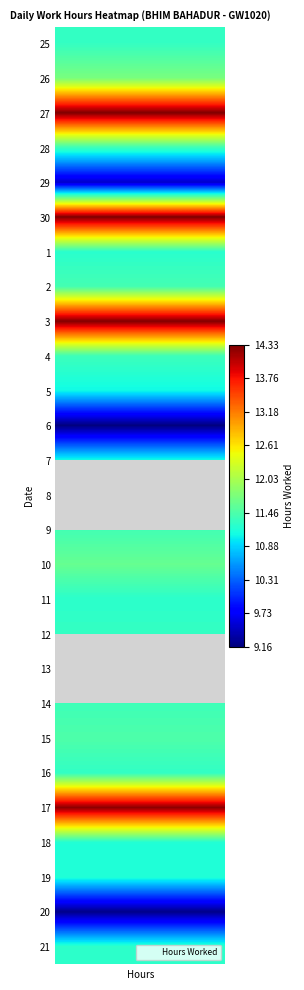

True or false: the data shows 10 at 6.

False